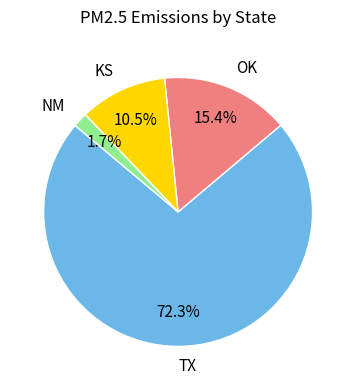

Rank the categories by value from lowest to highest.

NM, KS, OK, TX